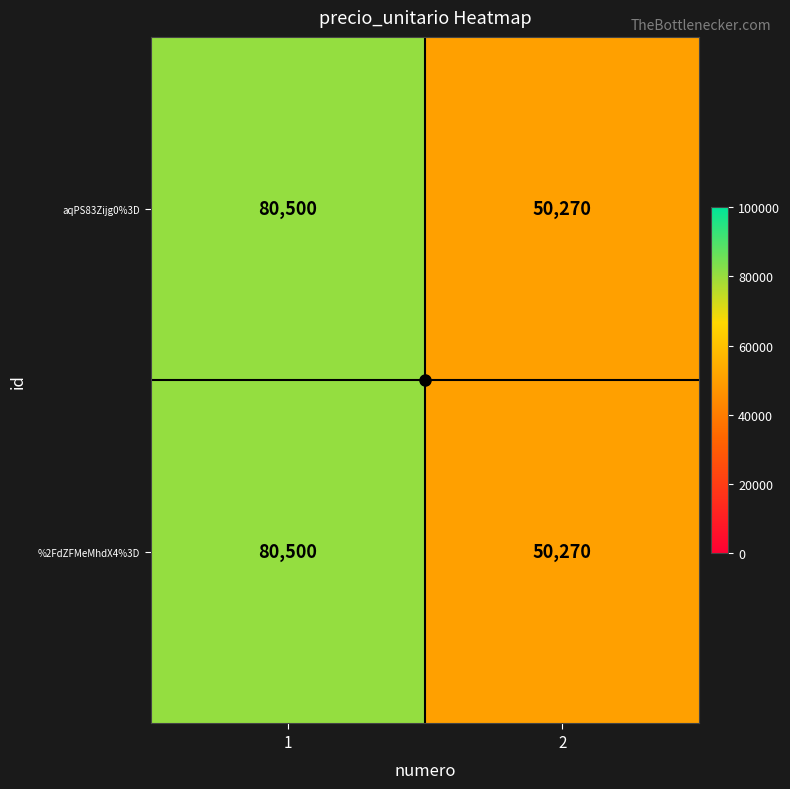

How many data points does each series have?

2